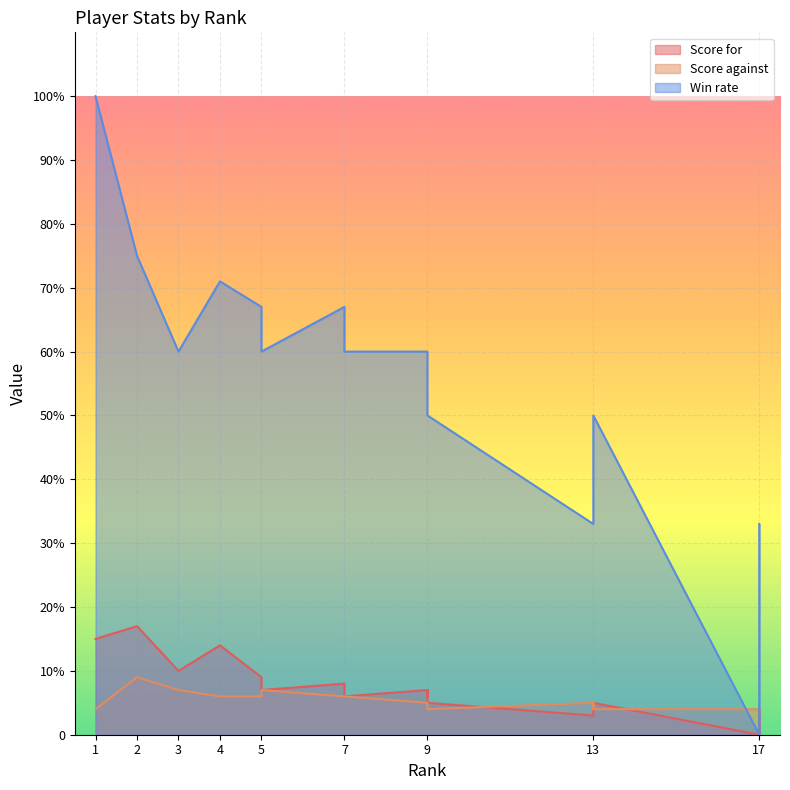

What is the value of the Score for point at the 14th from the left?

3